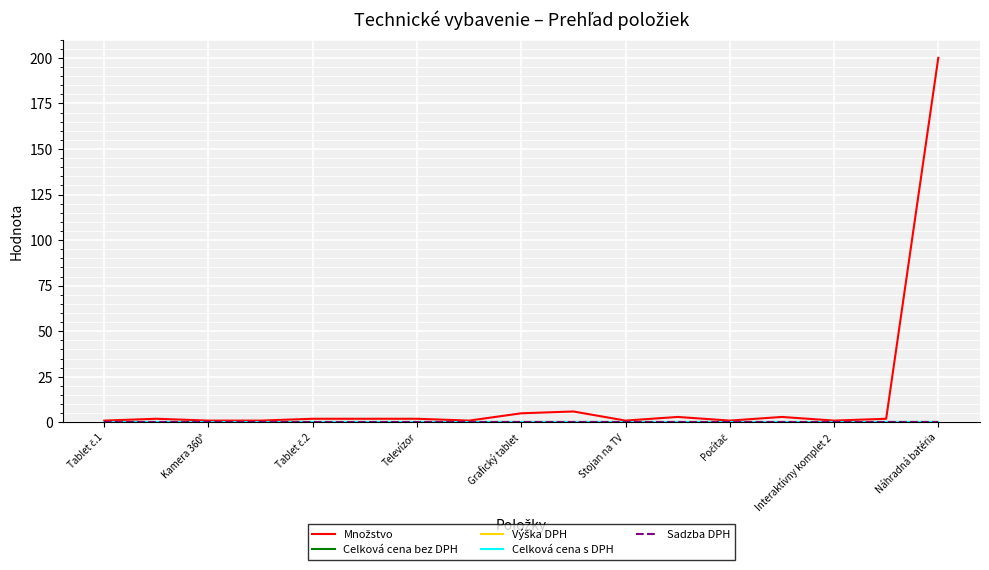

Is this an area chart (filled region under the line)?

No